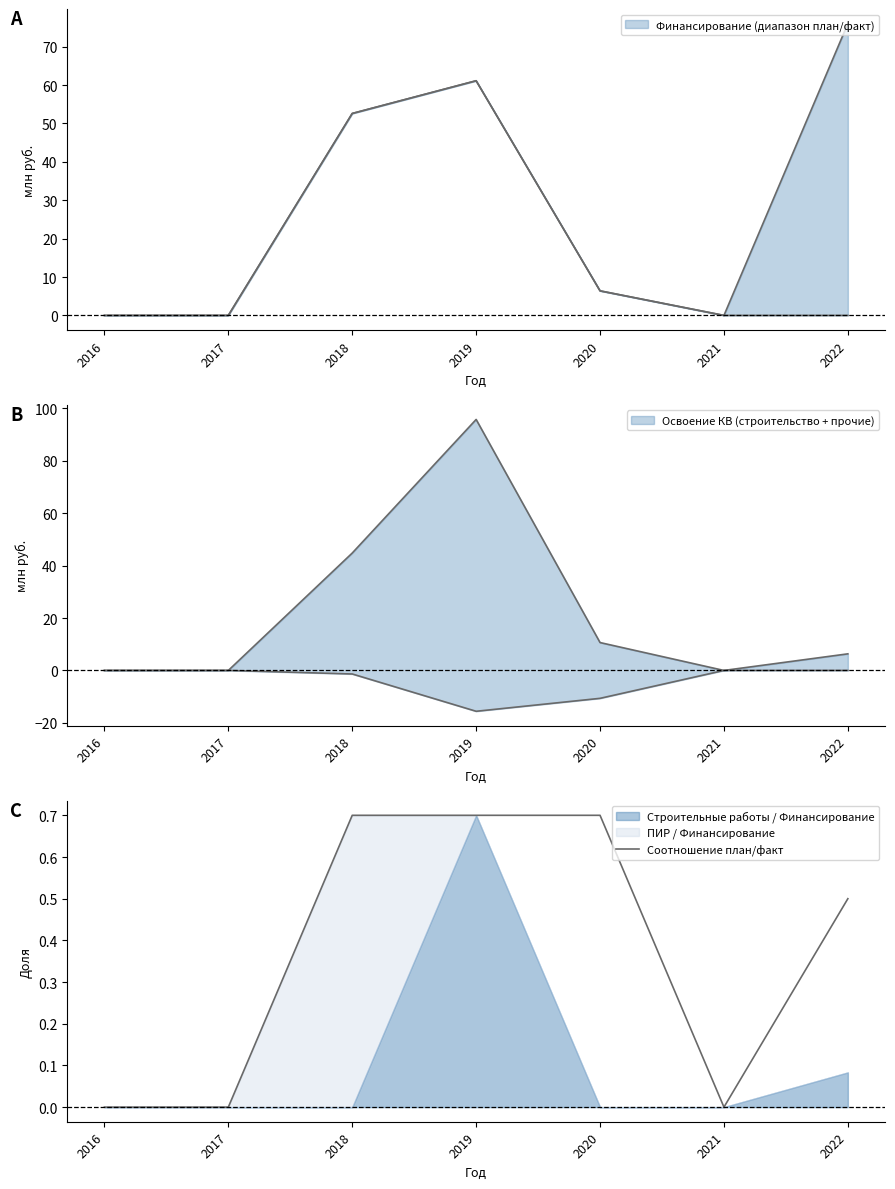

How many categories are shown in the chart?

7